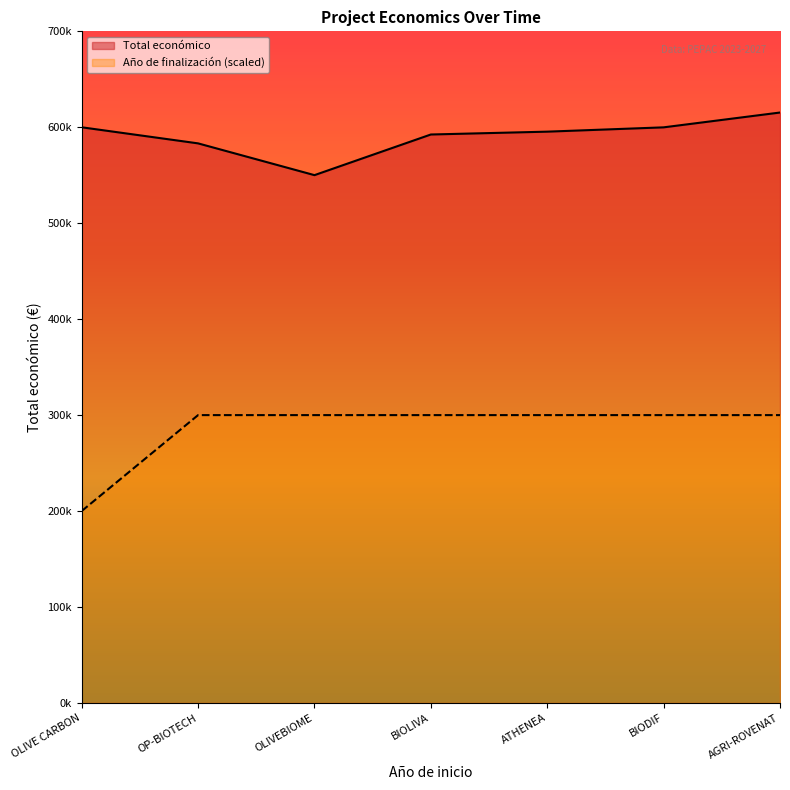

At which category is the sum across all series the highest?

AGRI-ROVENAT